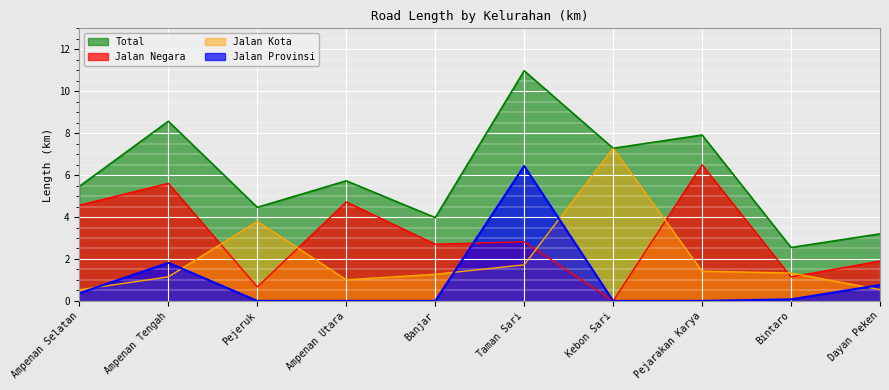

Is it true that Jalan Negara equals 9.7 at Pejarakan Karya?

False